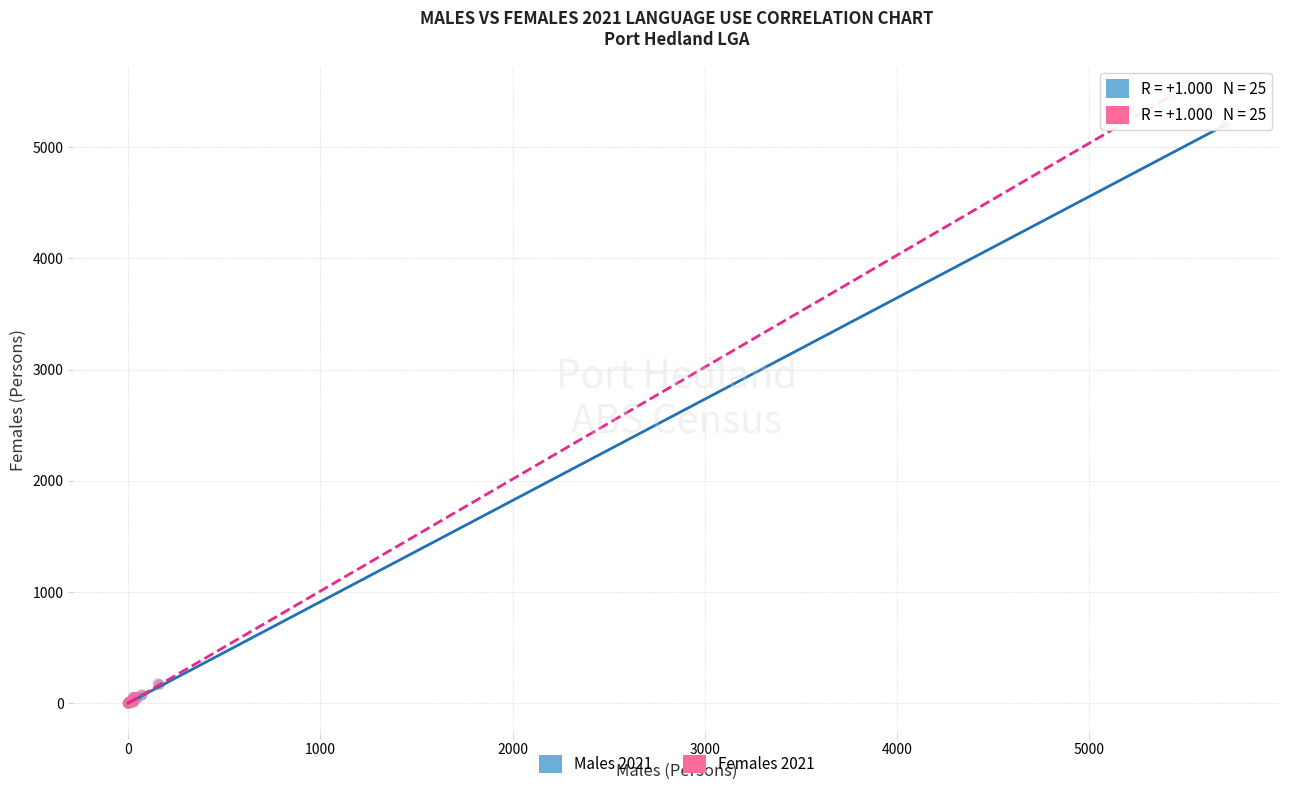

Which series contains the highest Y value?

Females 2021